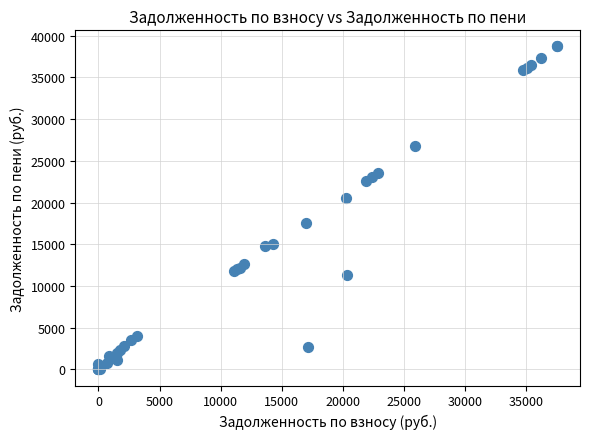

What Y value in the scatter plot is closest to 19350?

20577.5